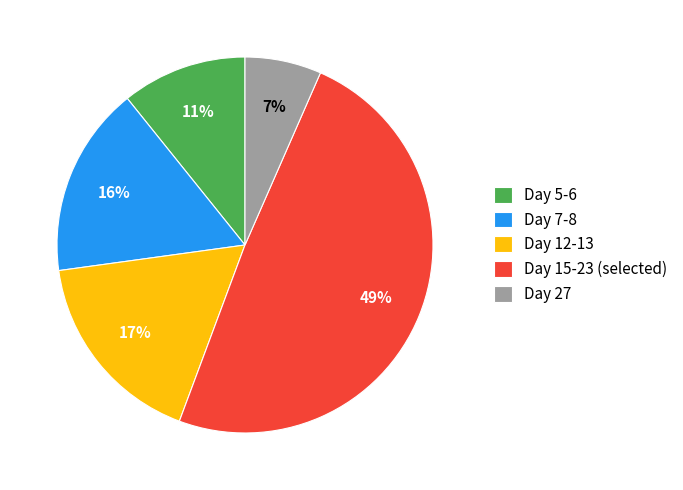

To the nearest percent, what is the average slice percentage?

20%